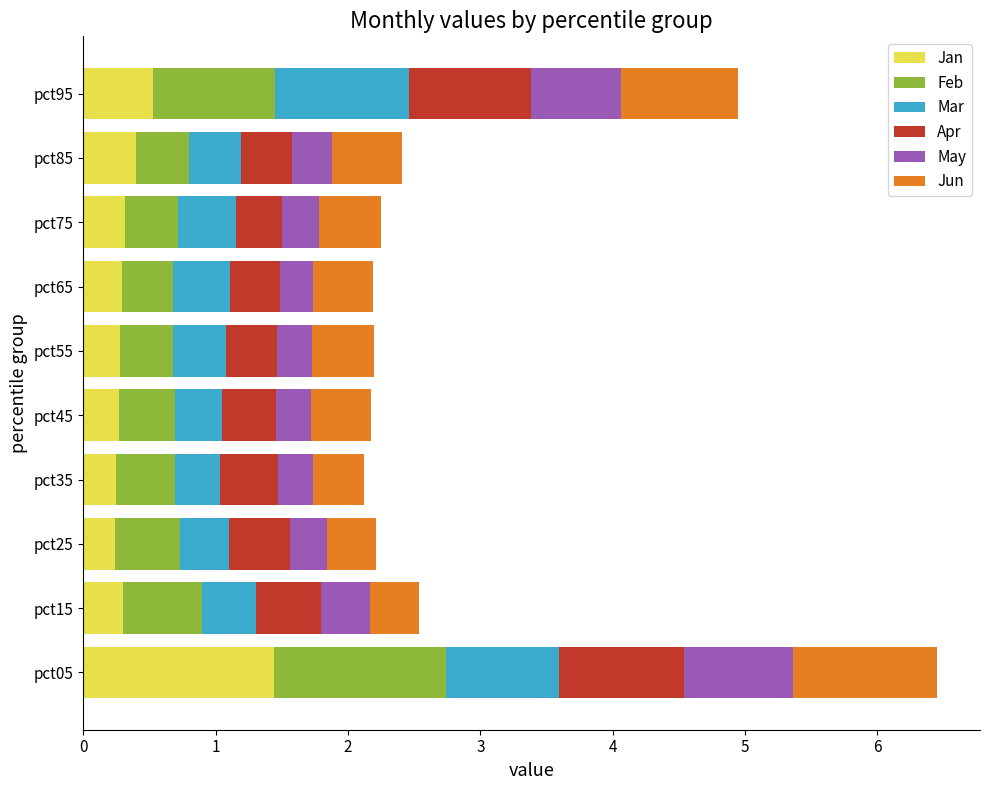

What is the average value of the Jan series?

0.4